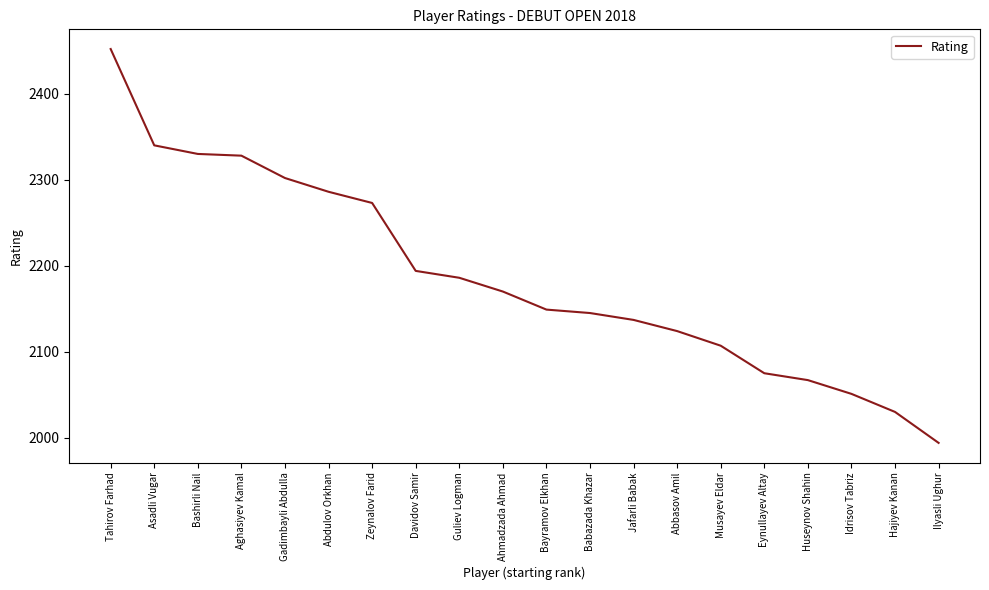

True or false: the data shows 1287 at Hajiyev Kanan.

False